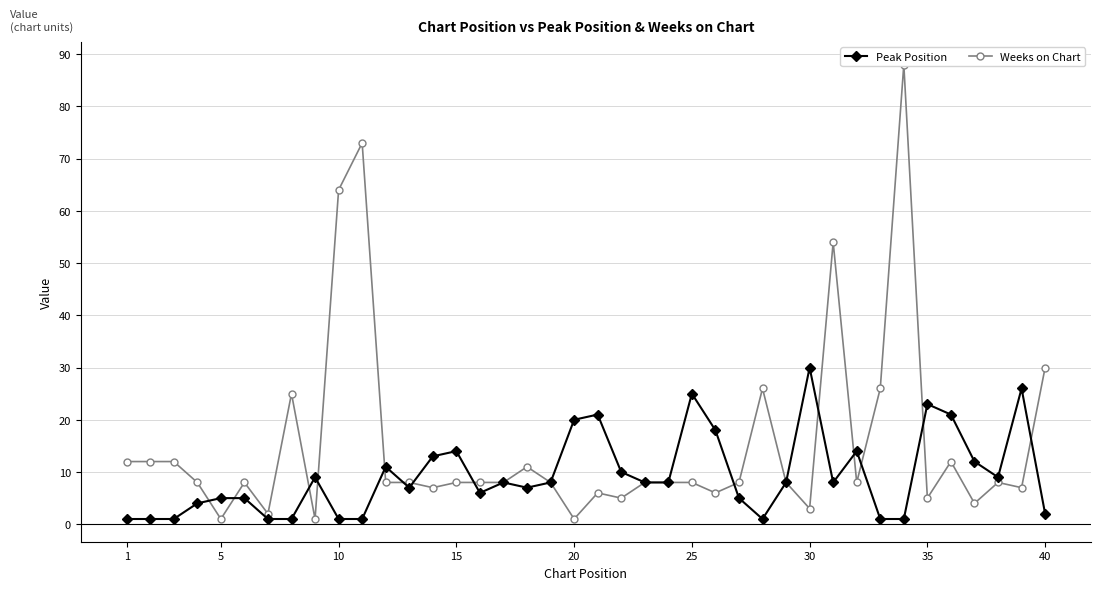

What is the lowest value of the Peak Position series?

1